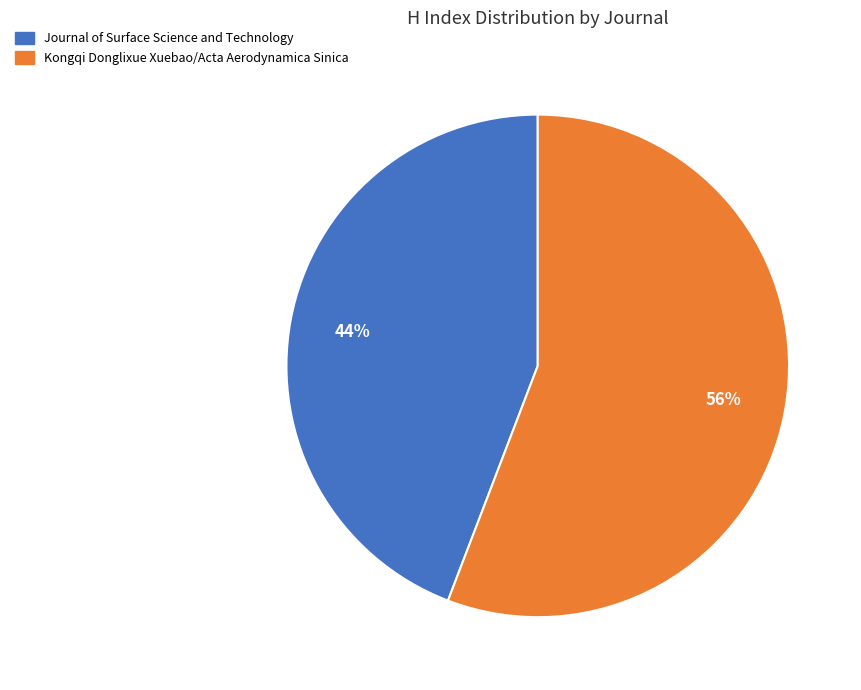

Which slice is the largest?

Kongqi Donglixue Xuebao/Acta Aerodynamica Sinica